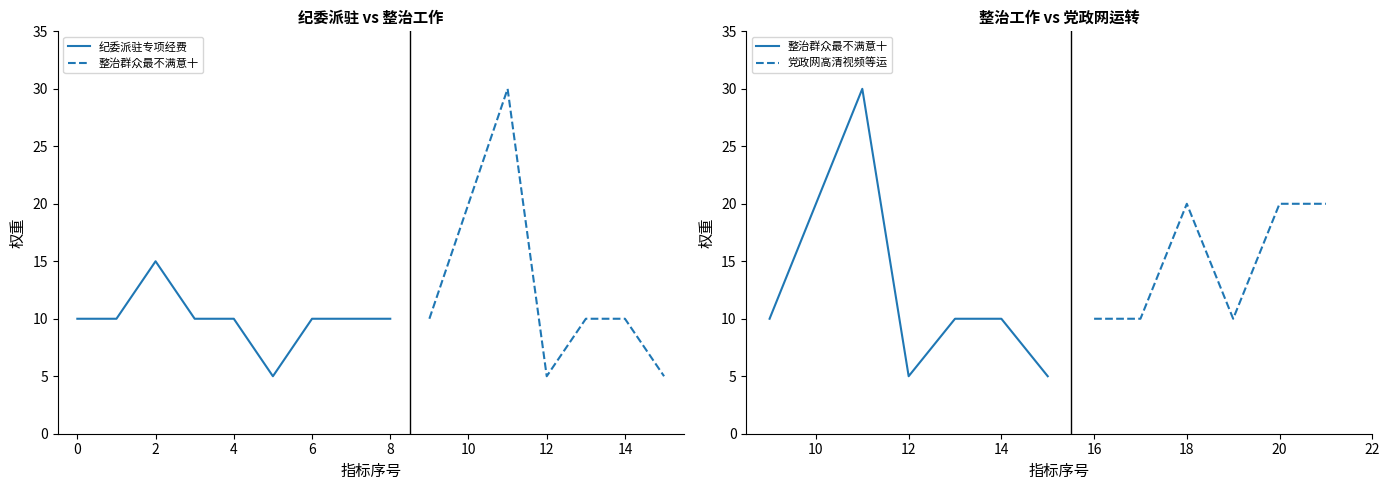

The chart shows a value of 7 at 线路租赁费. True or false?

False